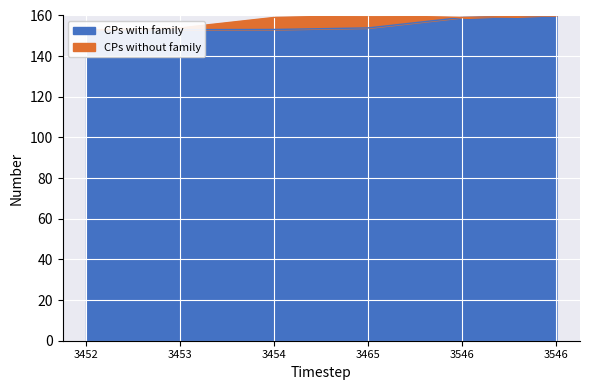

What is the ratio of the value at 3454 to the value at 3546?

1.0